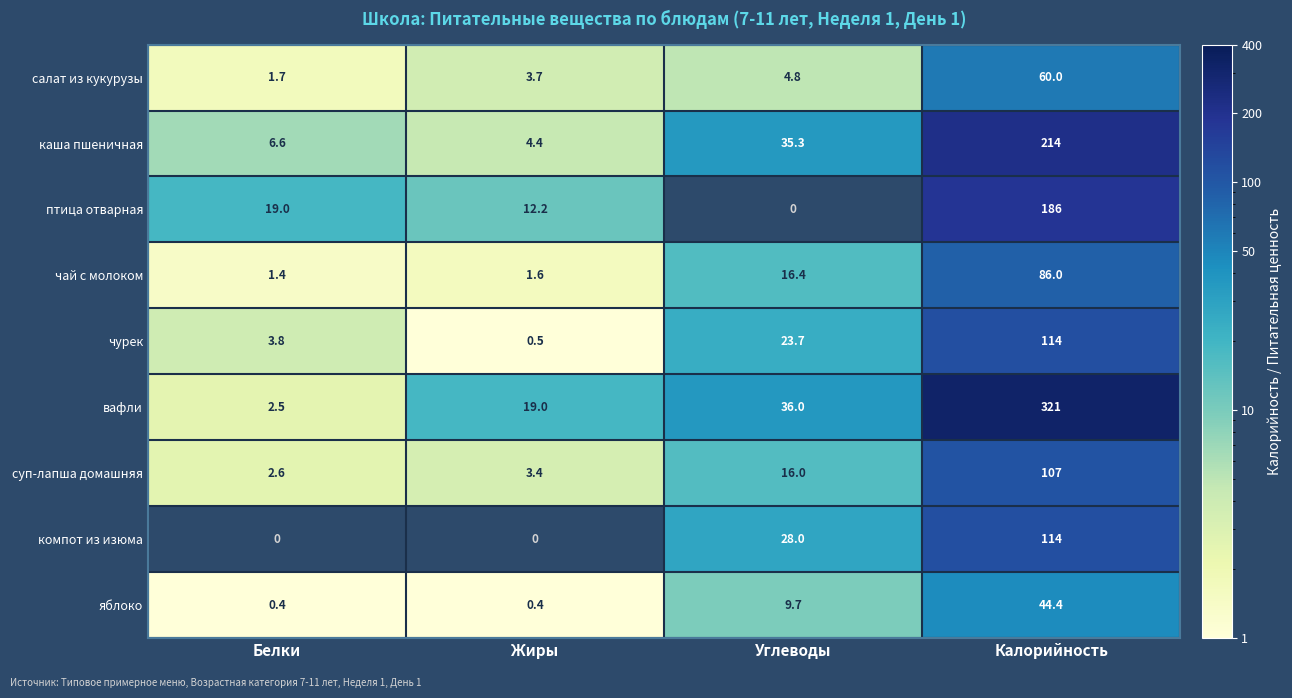

List the labels in order of чай с молоком value, smallest first.

Белки, Жиры, Углеводы, Калорийность